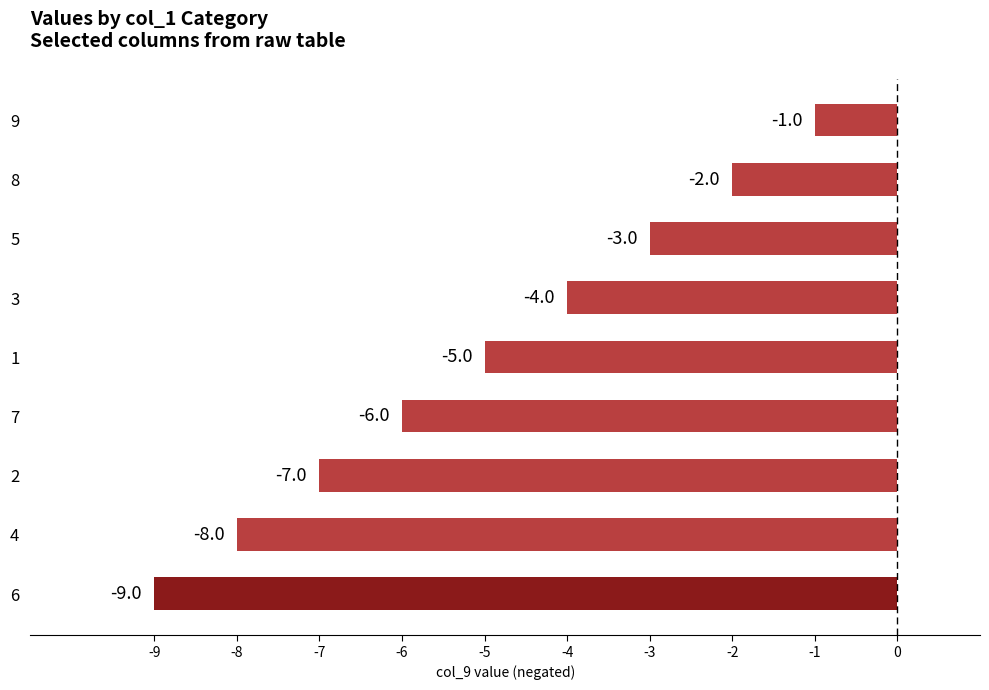

Reading bottom to top, transcribe all the data shown in this chart.

-9	-8	-7	-6	-5	-4	-3	-2	-1